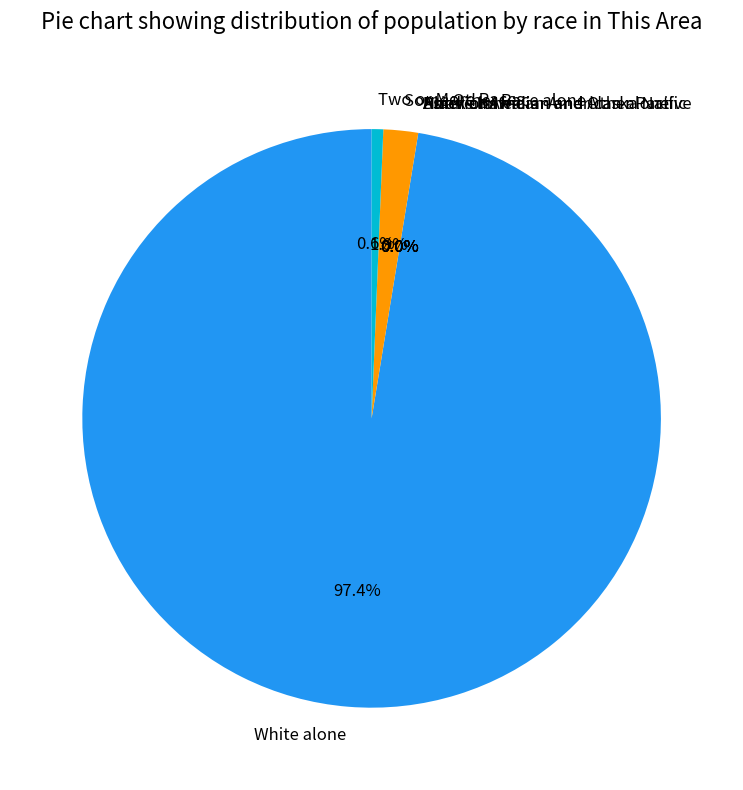

Which category has the smallest portion of the pie?

Black or African American alone